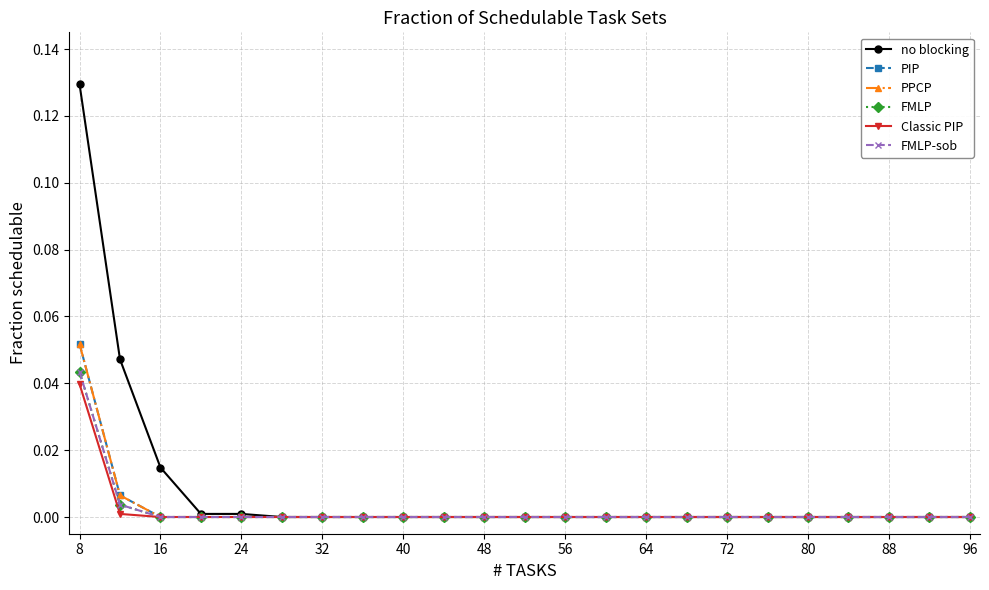

True or false: PIP and PPCP cross at least once.

False